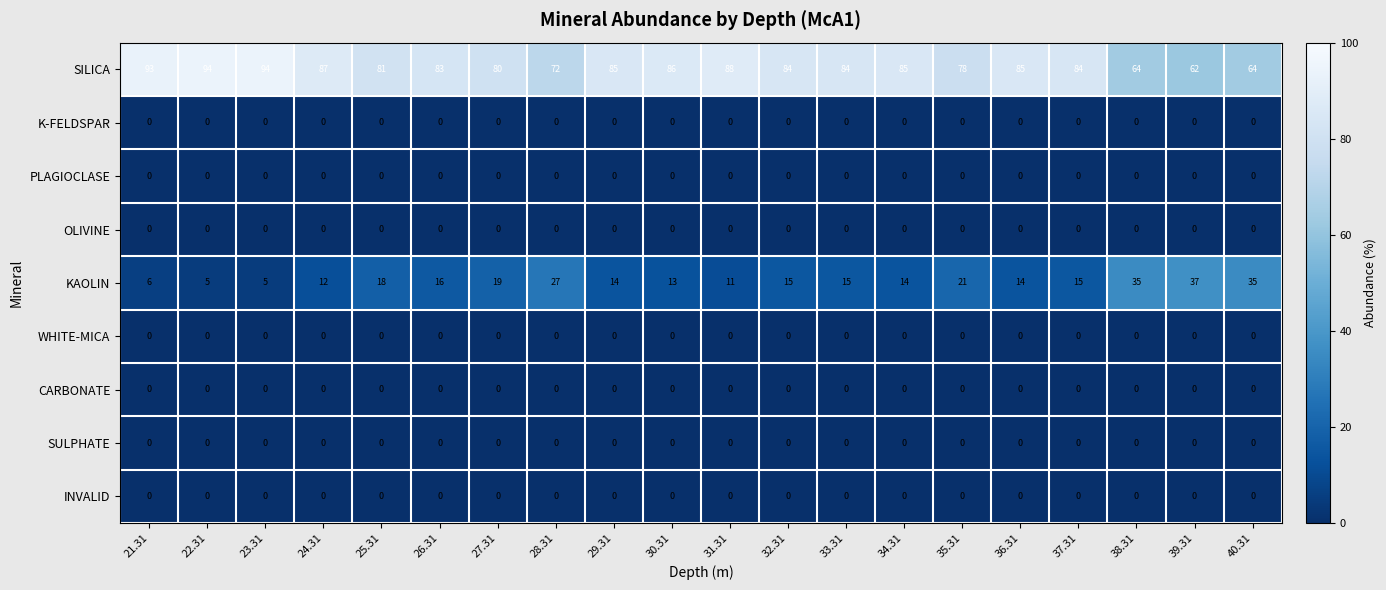

At how many categories does at least one series exceed 20?

20